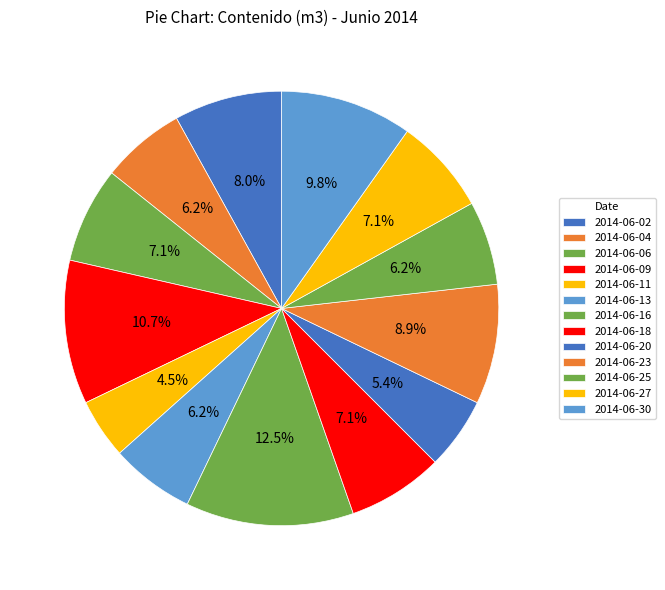

The 2014-06-04 slice represents 6% of the pie. True or false?

True